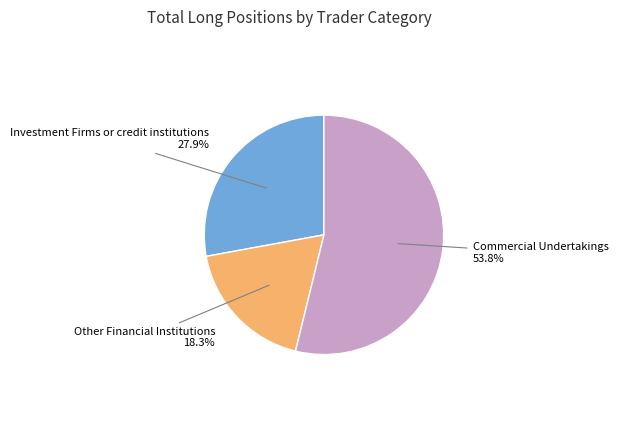

True or false: Other Financial Institutions accounts for 10% of the total.

False